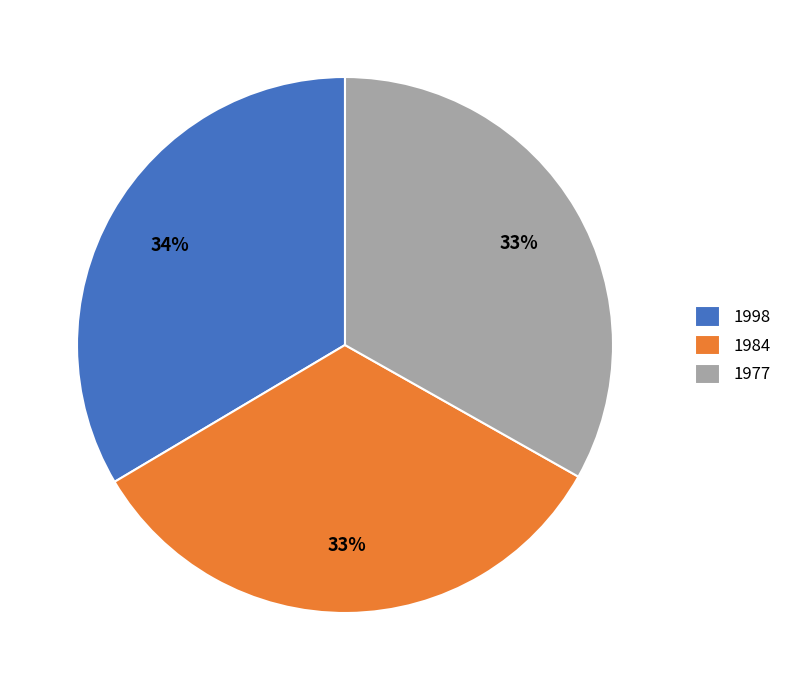

Is there any slice that represents more than half of the pie?

No